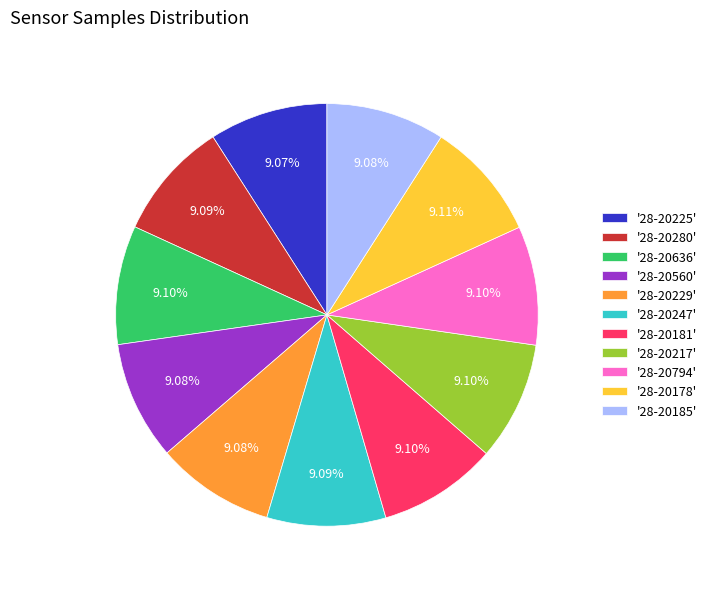

How many segments does this pie chart have?

11